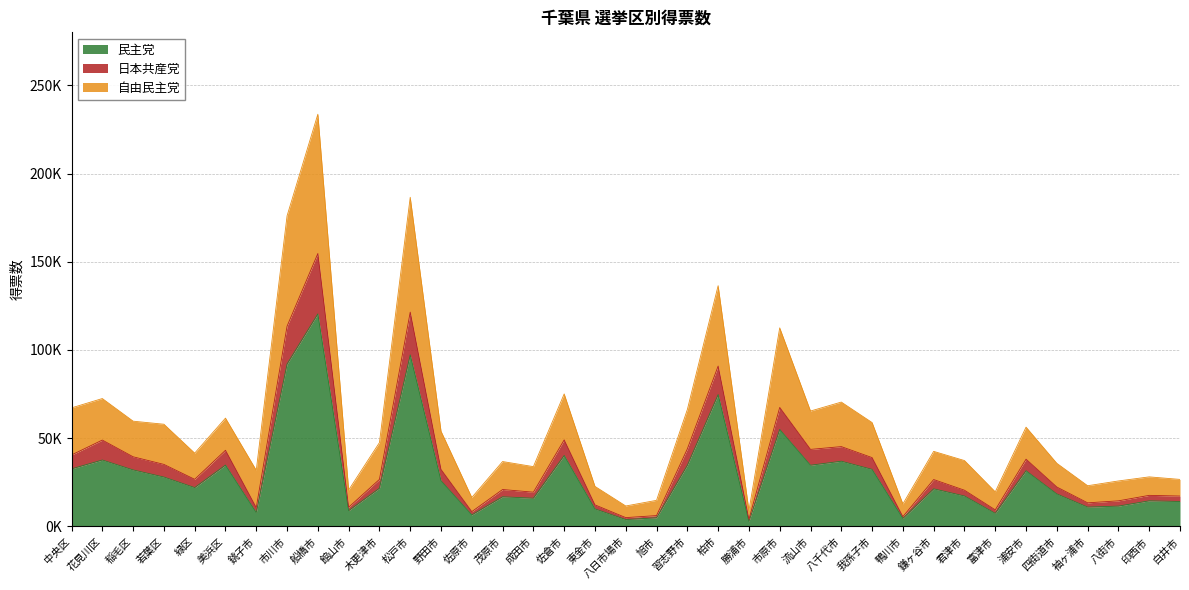

At which label does 民主党 first exceed 21666?

中央区